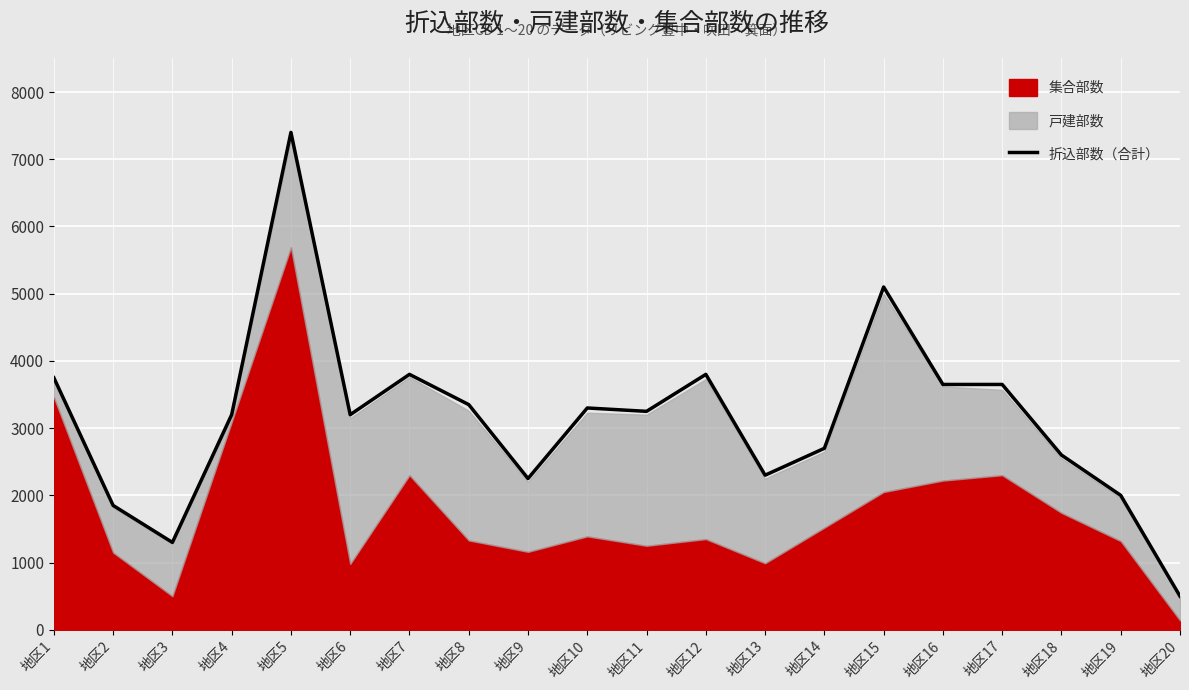

What is the minimum value shown in the chart?

500